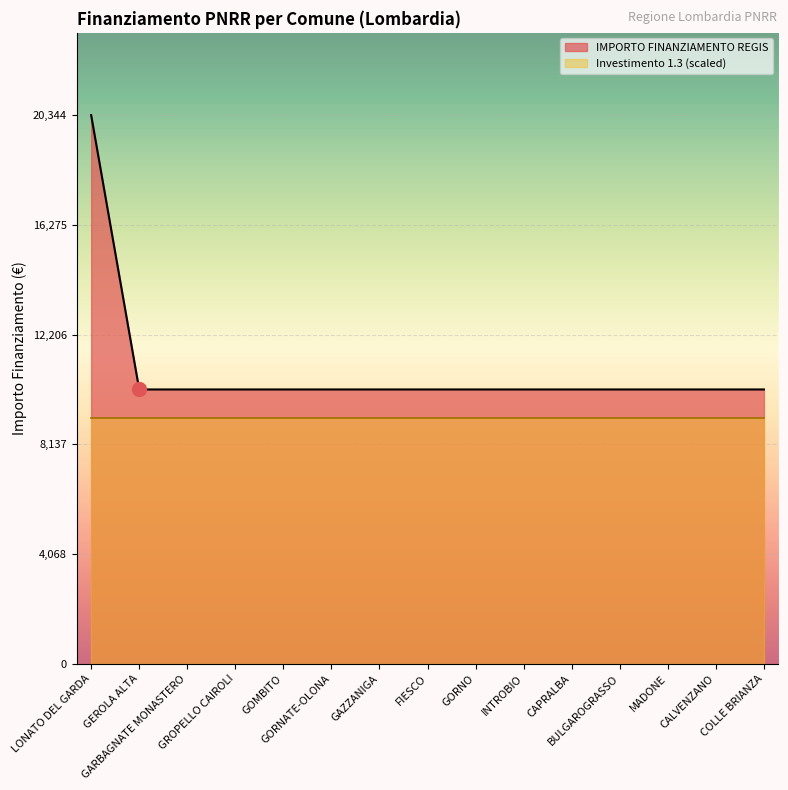

Reading left to right, transcribe all the data shown in this chart.

20344	10172	10172	10172	10172	10172	10172	10172	10172	10172	10172	10172	10172	10172	10172